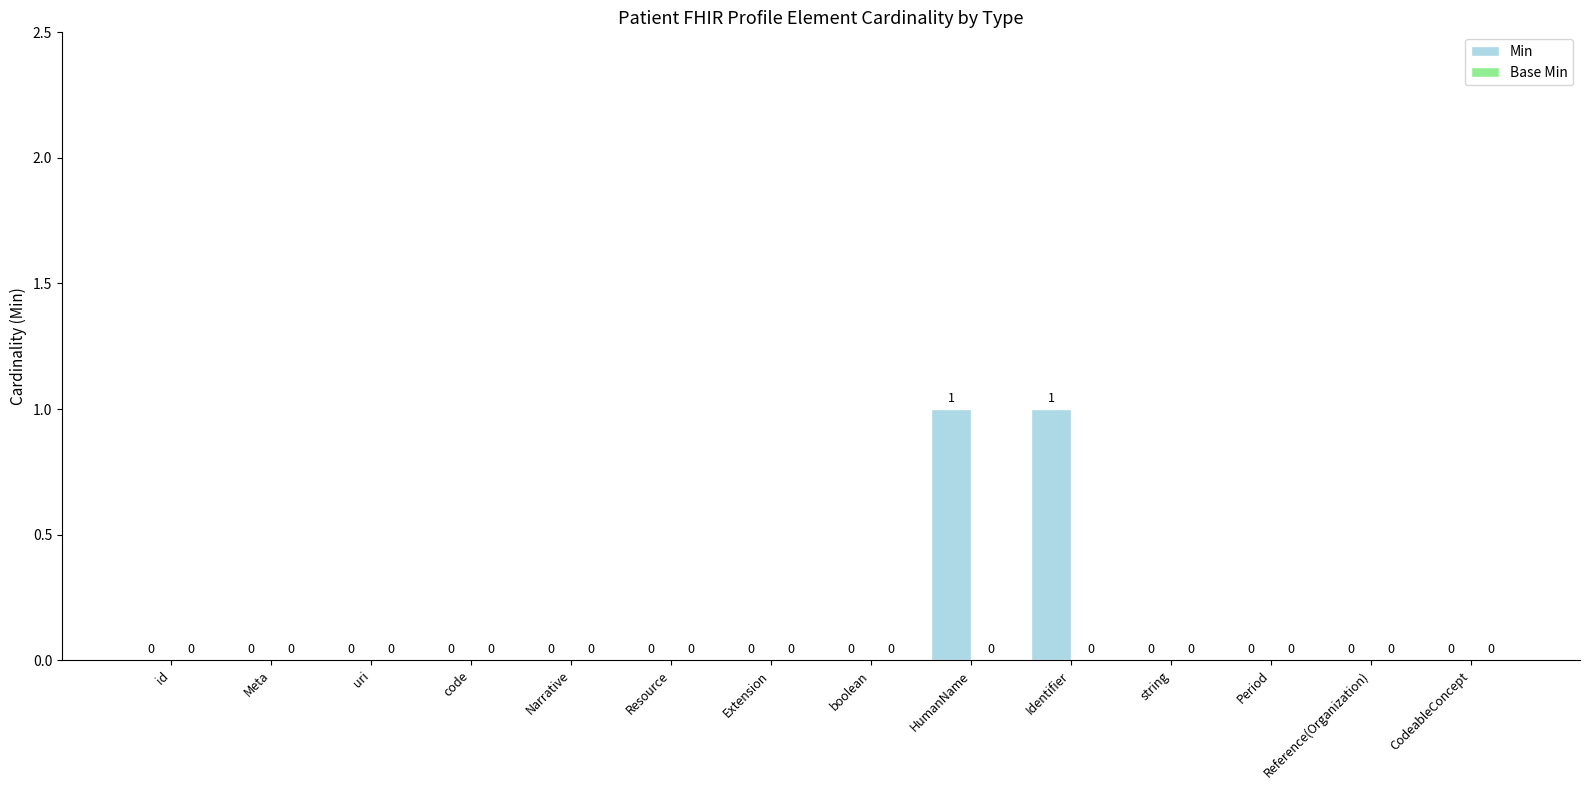

Which has a higher value, HumanName or Reference(Organization)?

HumanName